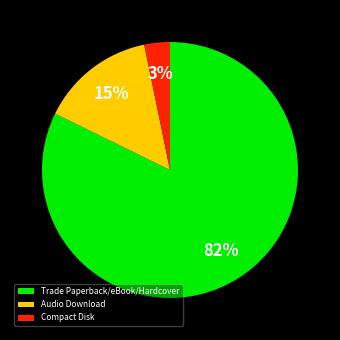

What is the largest slice in the pie chart?

Trade Paperback/eBook/Hardcover